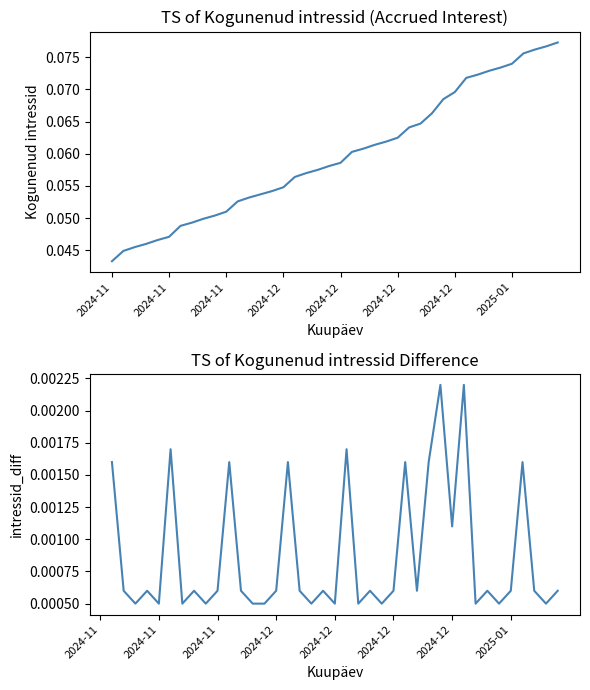

What is the value of the 11th point from the left?

0.1